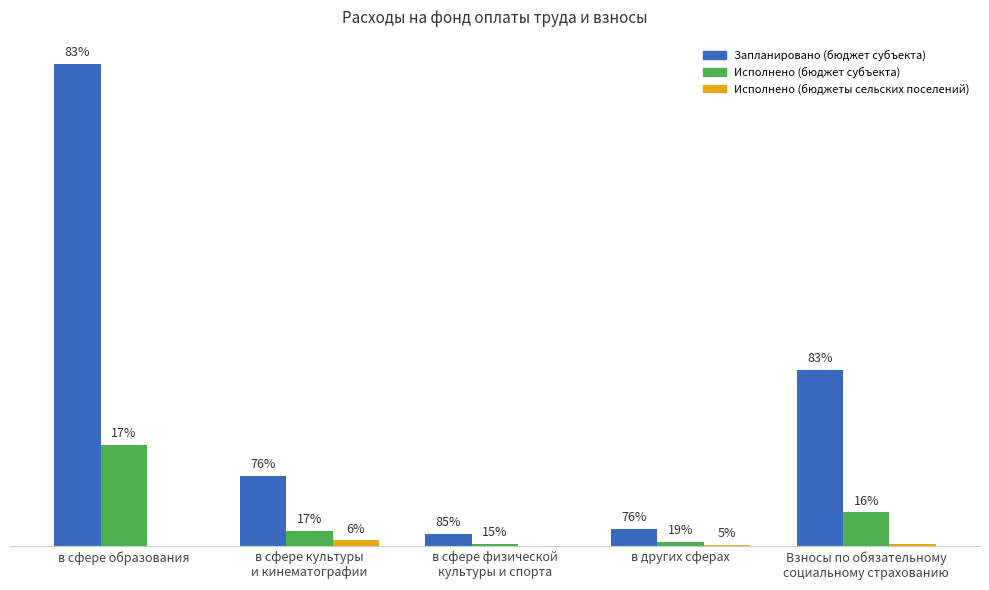

What are all the series names shown in the legend?

Запланировано (бюджет субъекта), Исполнено (бюджет субъекта), Исполнено (бюджеты сельских поселений)